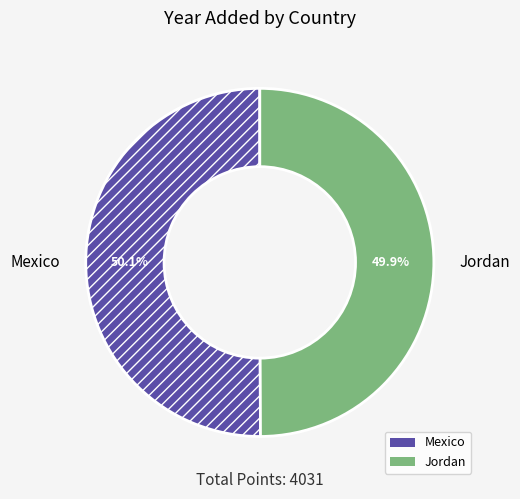

Approximately how many times larger is the value at Mexico compared to Jordan?

1.0